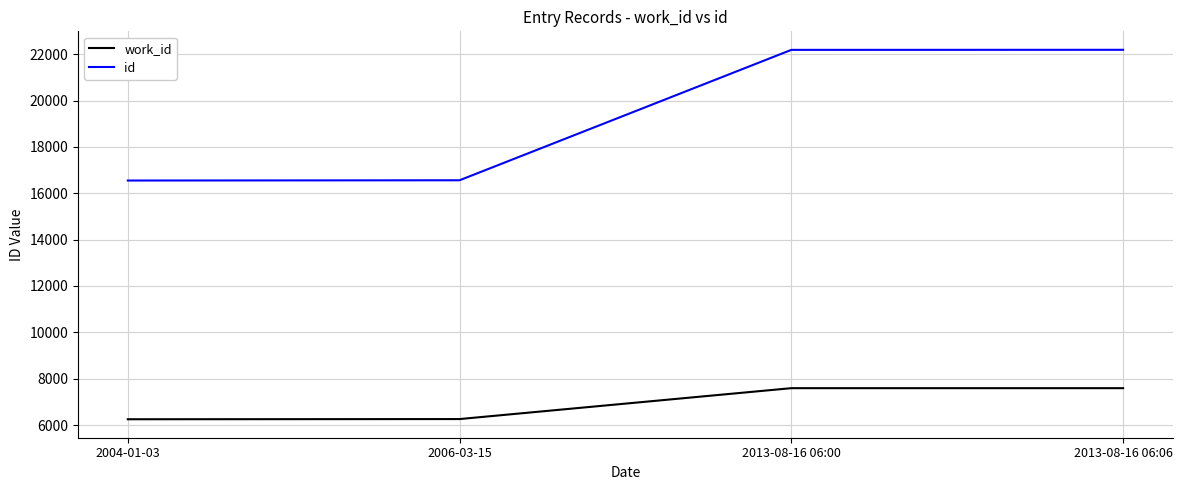

True or false: id and work_id cross at least once.

False